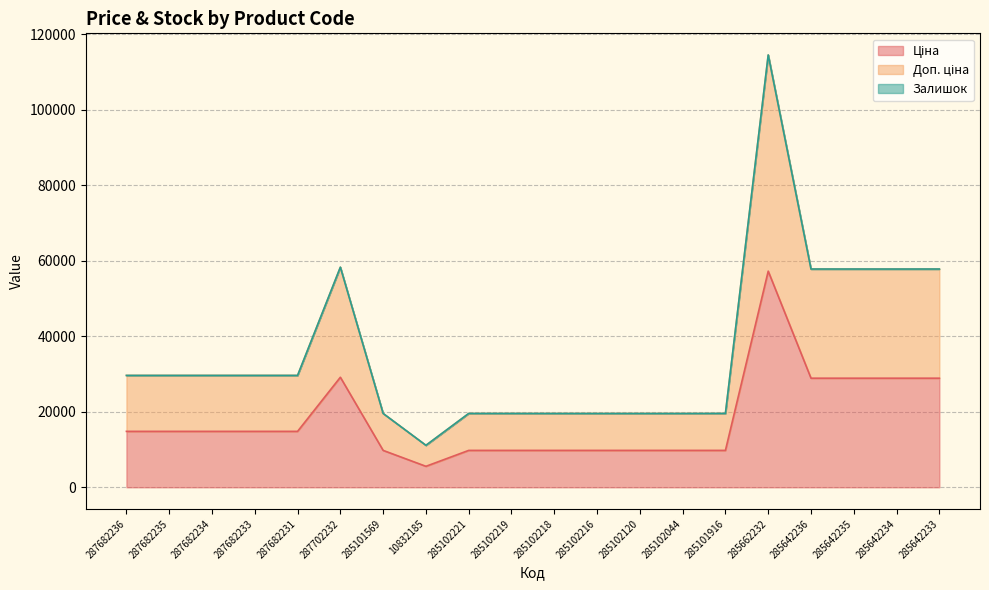

Which series has the widest spread of values?

Доп. ціна